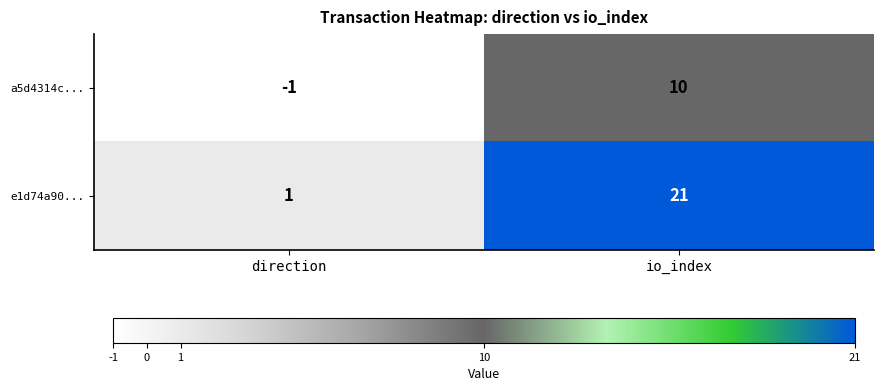

Reading left to right, what are all the values shown in this chart?

a5d4314c...: -1	10
e1d74a90...: 1	21